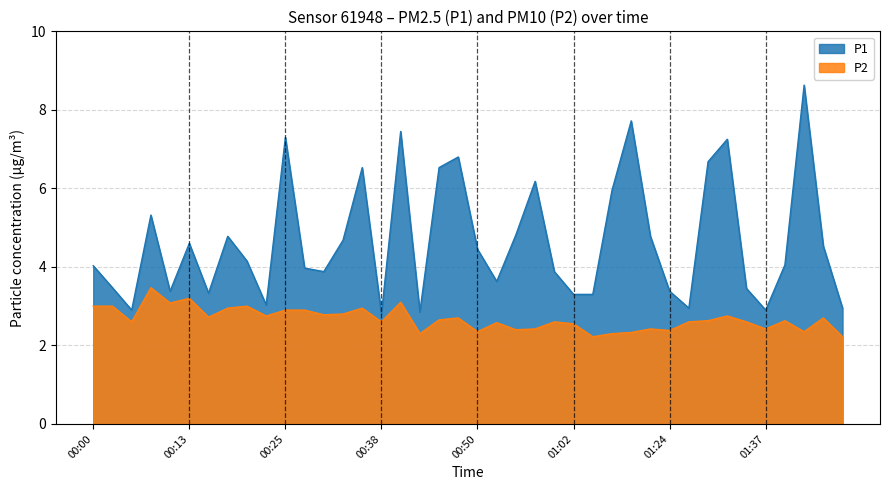

The P2 series shows 2.8 at 00:23. True or false?

True